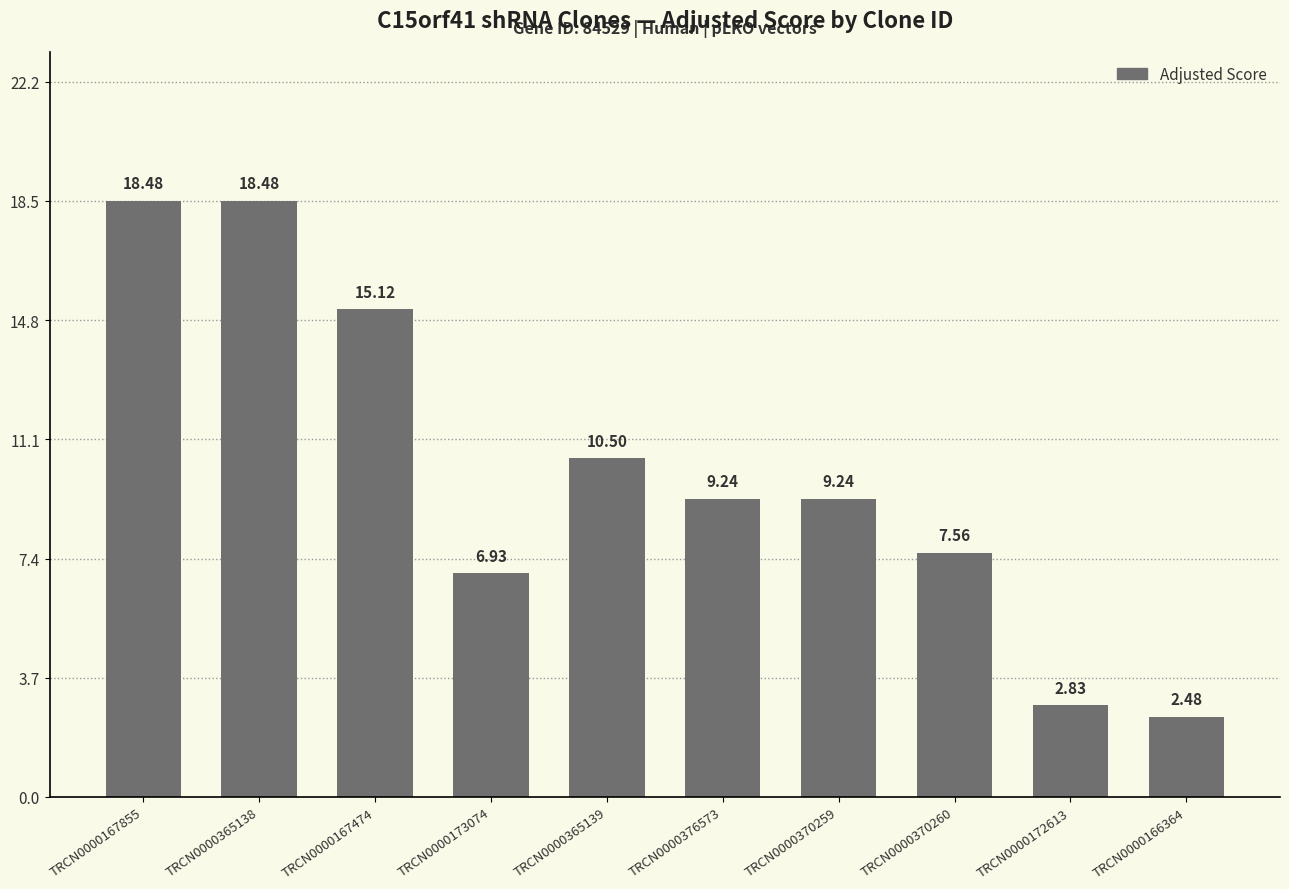

What is the difference between the values at TRCN0000365139 and TRCN0000172613?

7.7